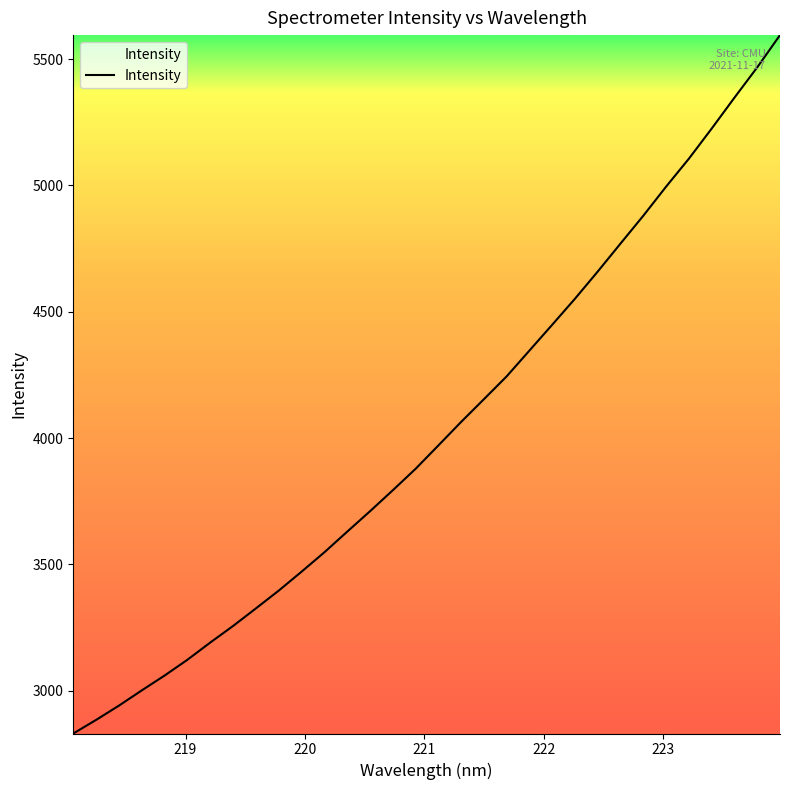

What is the maximum value shown in the chart?

5595.1